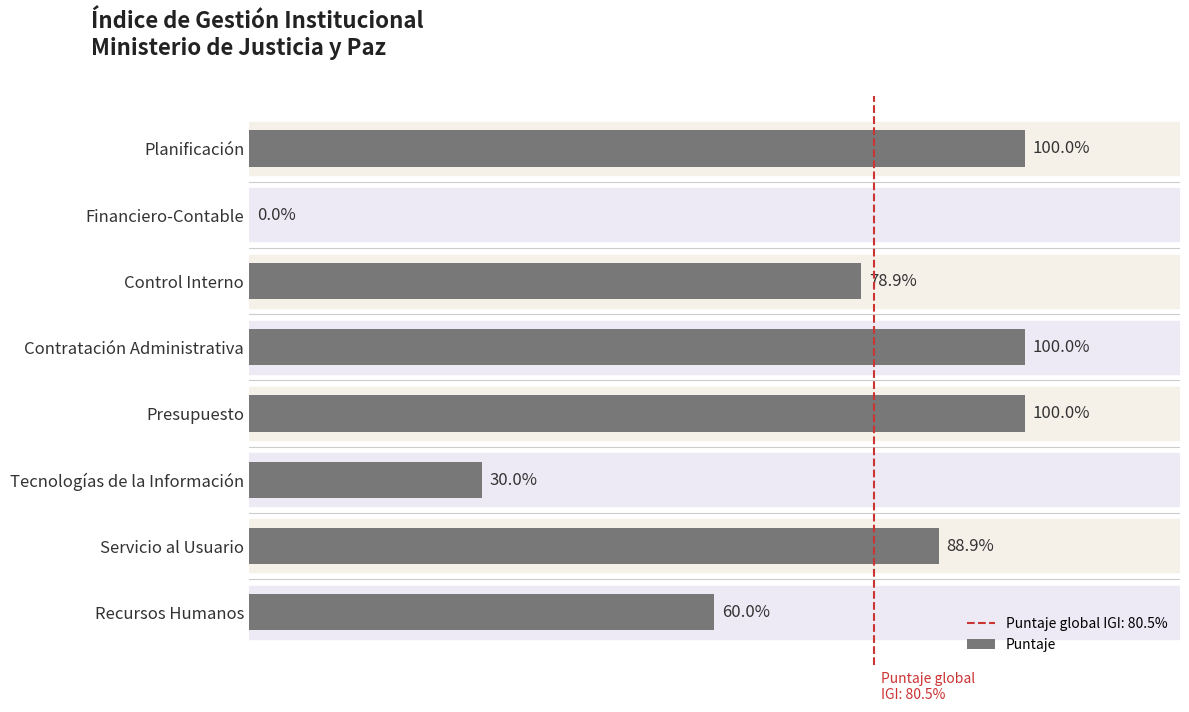

Between Planificación and Control Interno, which is larger?

Planificación